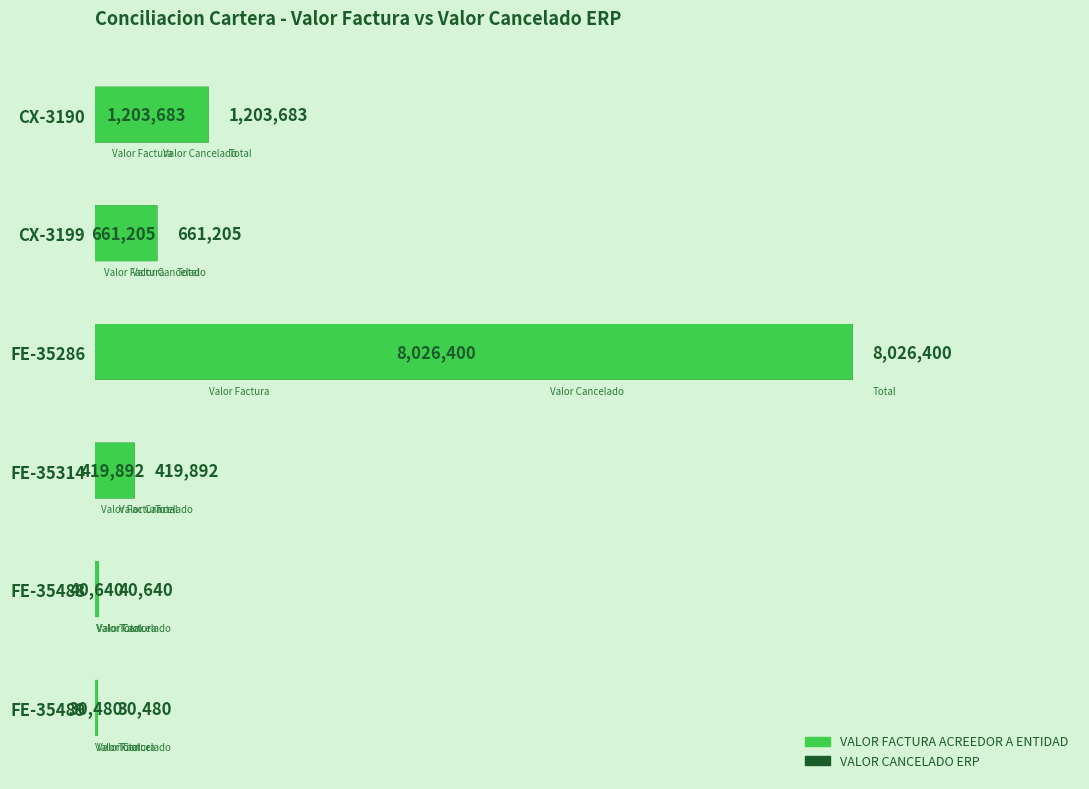

How many values in the VALOR CANCELADO ERP series are below 661205?

3